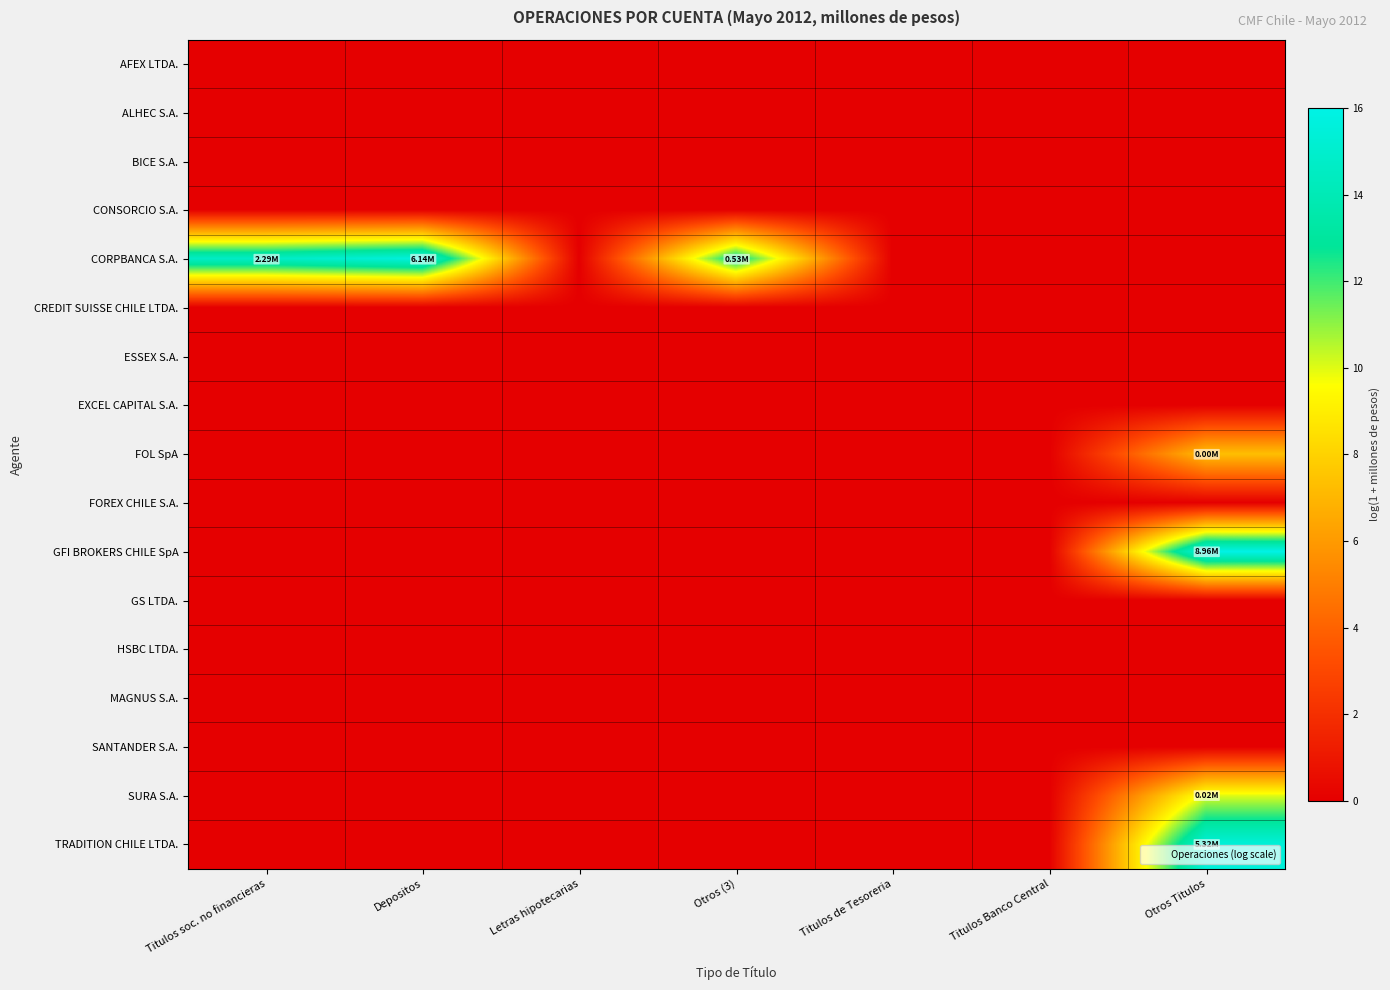

What is the total value across all series at Depositos?

15.6